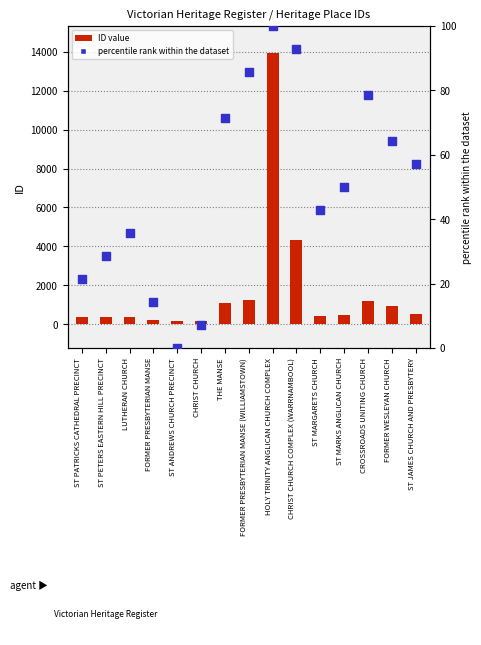

Which series contains the highest Y value?

ID value